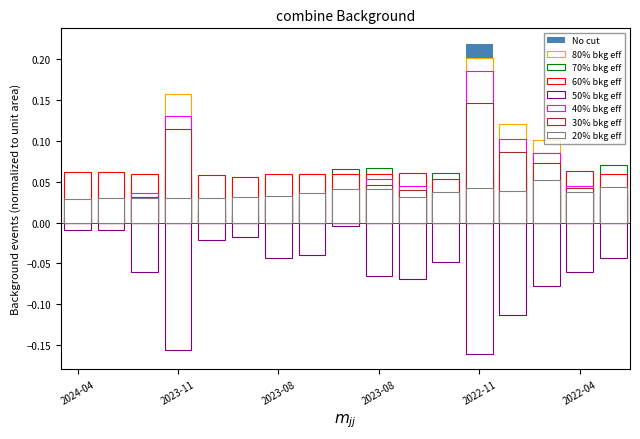

What value does the 60% bkg eff series have at 2023-11?

0.1